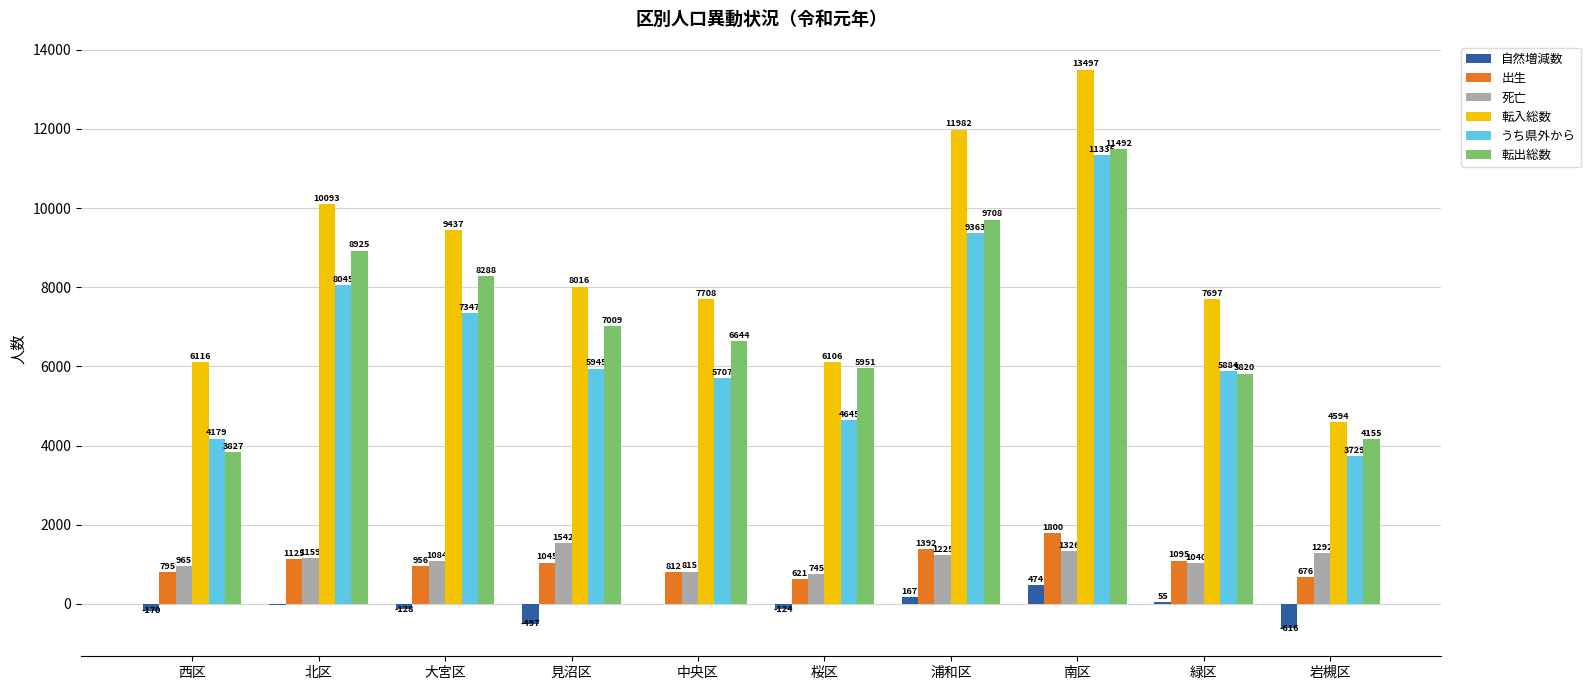

Which series changed the most between 中央区 and 岩槻区?

転入総数